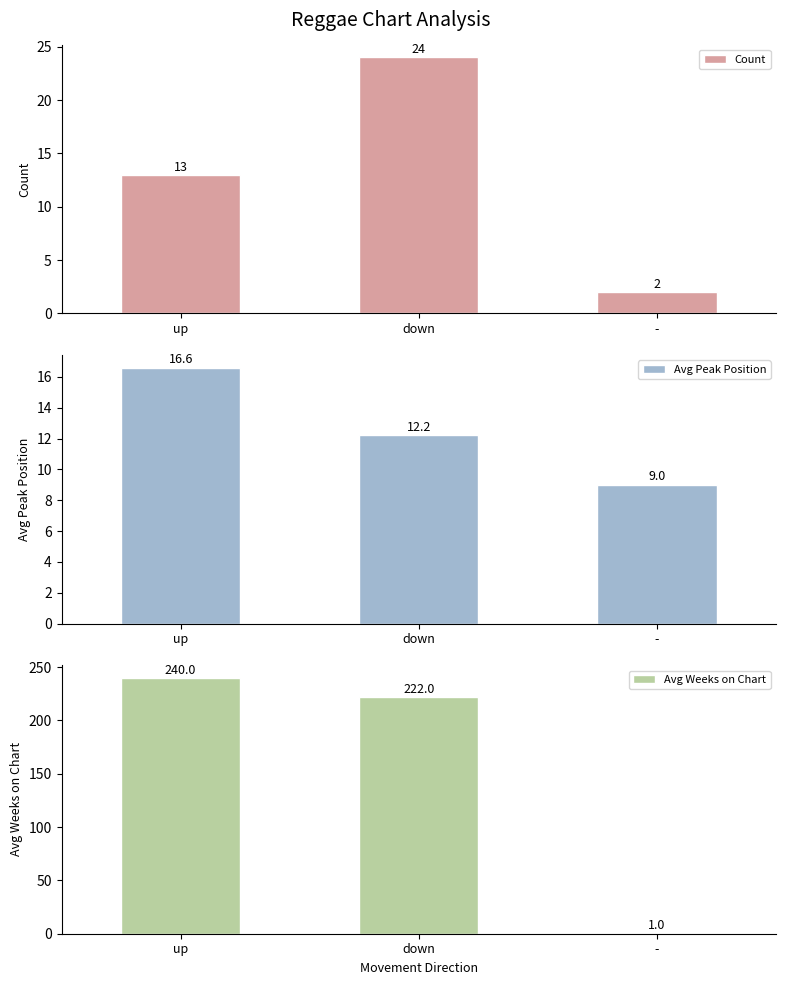

Rank the series by their maximum value, from highest to lowest.

Avg Weeks on Chart, Count, Avg Peak Position